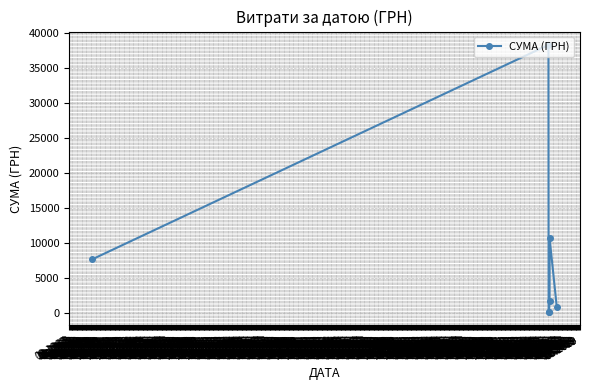

Does the chart display data point markers on the line(s)?

Yes